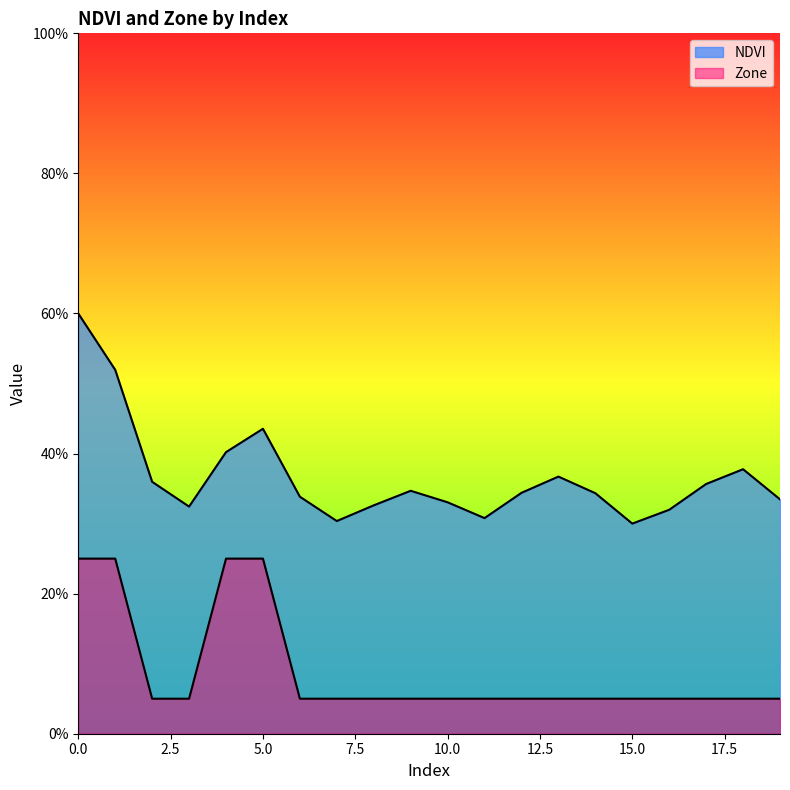

In NDVI, how many points are higher than both neighbors (excluding endpoints)?

4